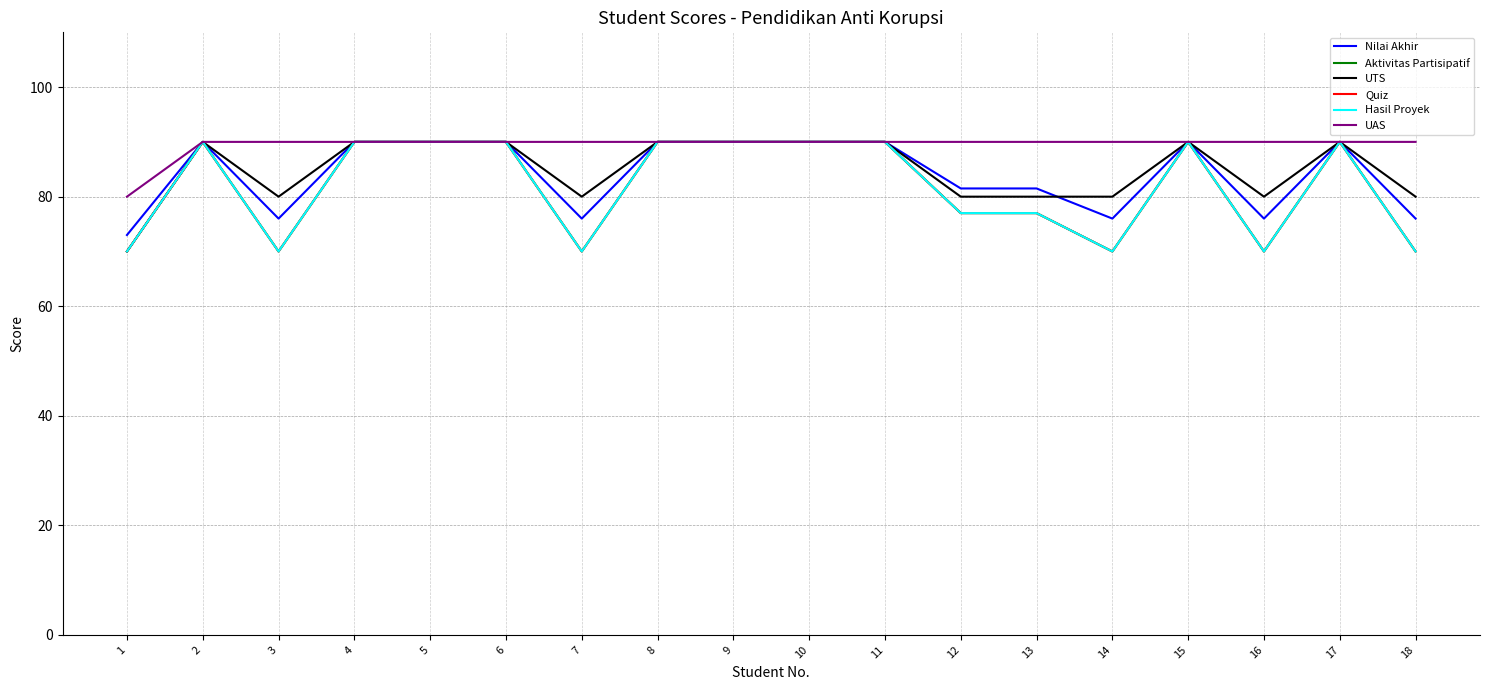

Reading left to right, what are all the values shown in this chart?

Nilai Akhir: 73.0	90.0	76.0	90.0	90.0	90.0	76.0	90.0	90.0	90.0	90.0	81.5	81.5	76.0	90.0	76.0	90.0	76.0
Aktivitas Partisipatif: 70.0	90.0	70.0	90.0	90.0	90.0	70.0	90.0	90.0	90.0	90.0	77.0	77.0	70.0	90.0	70.0	90.0	70.0
UTS: 70.0	90.0	80.0	90.0	90.0	90.0	80.0	90.0	90.0	90.0	90.0	80.0	80.0	80.0	90.0	80.0	90.0	80.0
Quiz: 70.0	90.0	70.0	90.0	90.0	90.0	70.0	90.0	90.0	90.0	90.0	77.0	77.0	70.0	90.0	70.0	90.0	70.0
Hasil Proyek: 70.0	90.0	70.0	90.0	90.0	90.0	70.0	90.0	90.0	90.0	90.0	77.0	77.0	70.0	90.0	70.0	90.0	70.0
UAS: 80.0	90.0	90.0	90.0	90.0	90.0	90.0	90.0	90.0	90.0	90.0	90.0	90.0	90.0	90.0	90.0	90.0	90.0